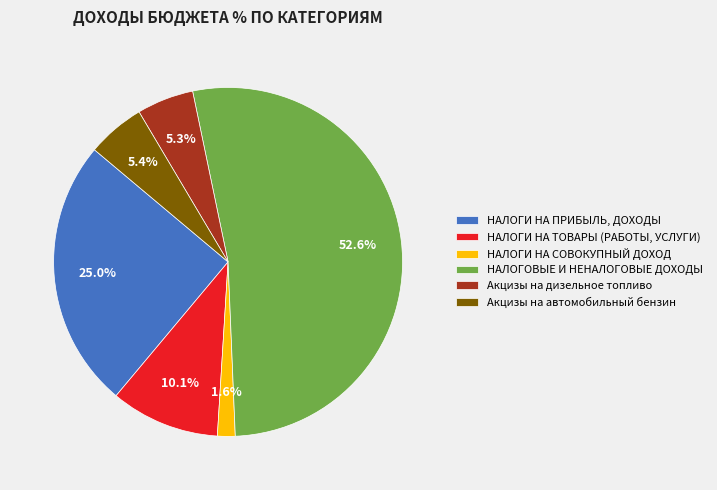

What is the ratio of the value at НАЛОГИ НА СОВОКУПНЫЙ ДОХОД to the value at НАЛОГИ НА ПРИБЫЛЬ, ДОХОДЫ?

0.1